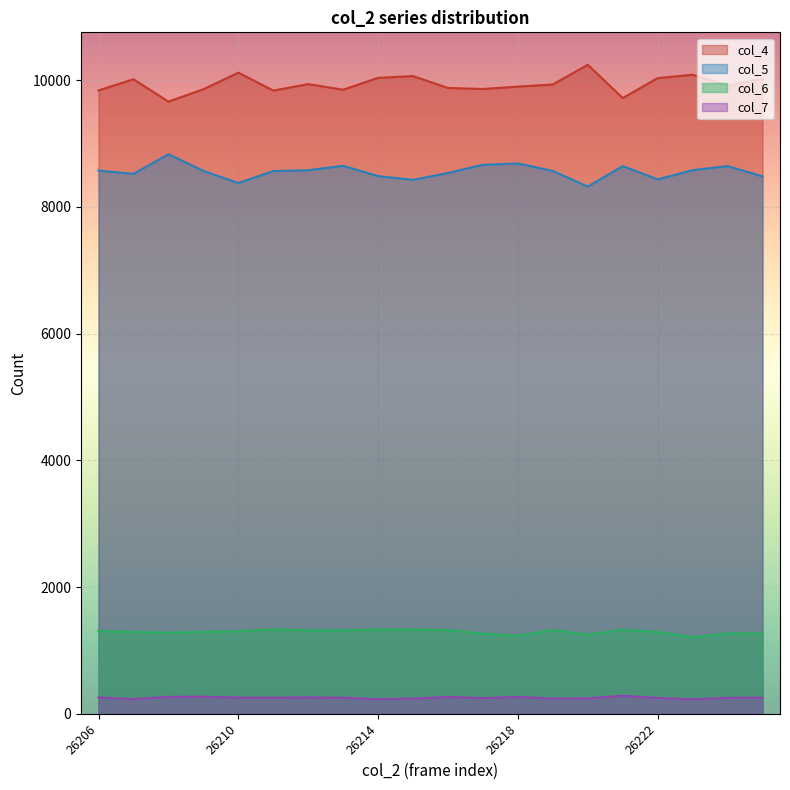

Which category has the lowest value in the col_6 series?

26223